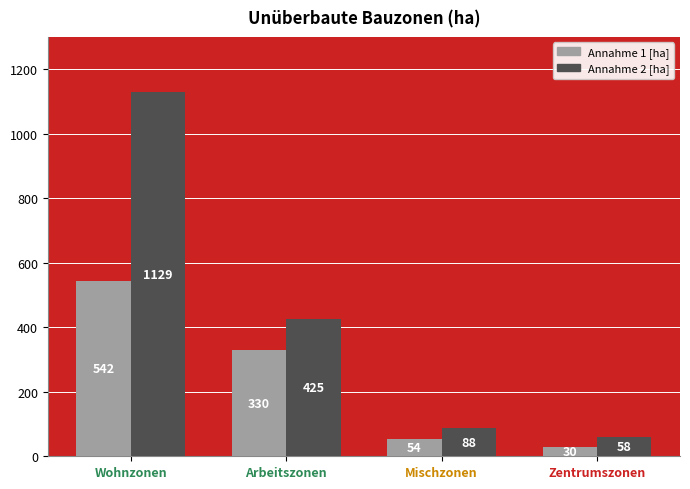

Which series changed the most between Mischzonen and Zentrumszonen?

Annahme 2 [ha]